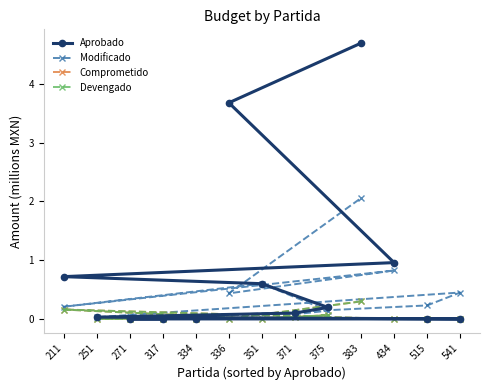

List the series in order of their peak value, highest first.

Aprobado, Modificado, Comprometido, Devengado